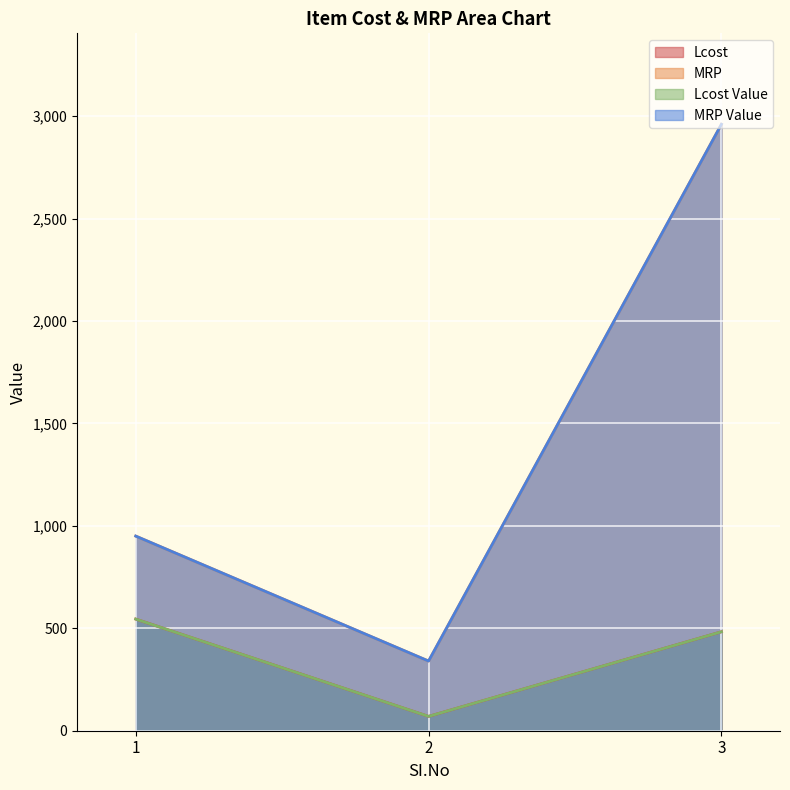

What is the sum of the MRP Value values at 3 and 1?

3910